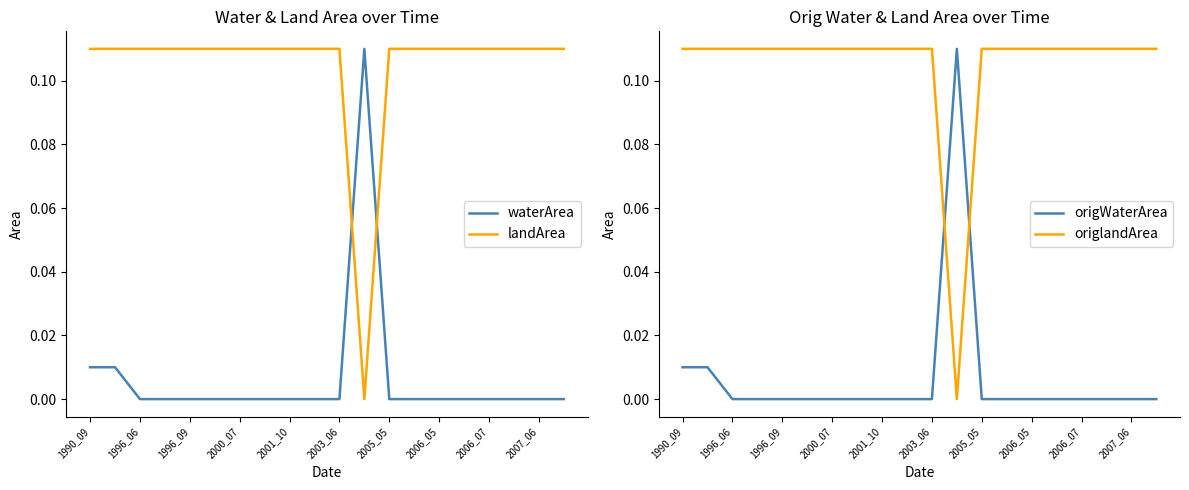

How many data points in landArea are above 0?

19